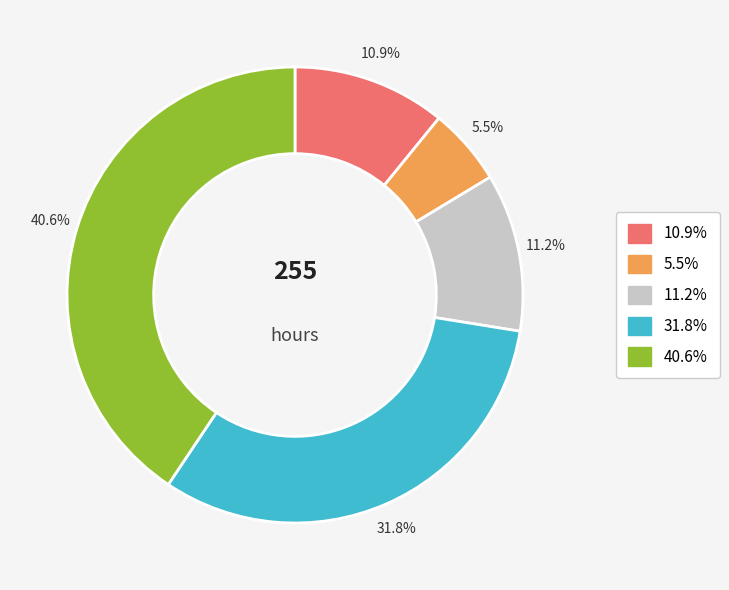

Is there any slice that represents more than half of the pie?

No